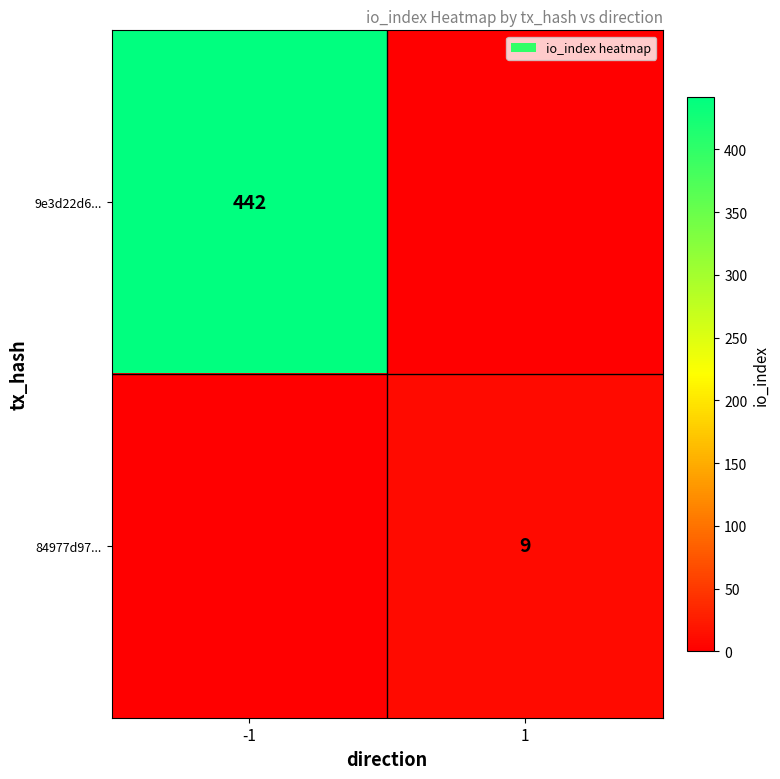

The value of 84977d97... at 1 is 9. True or false?

True